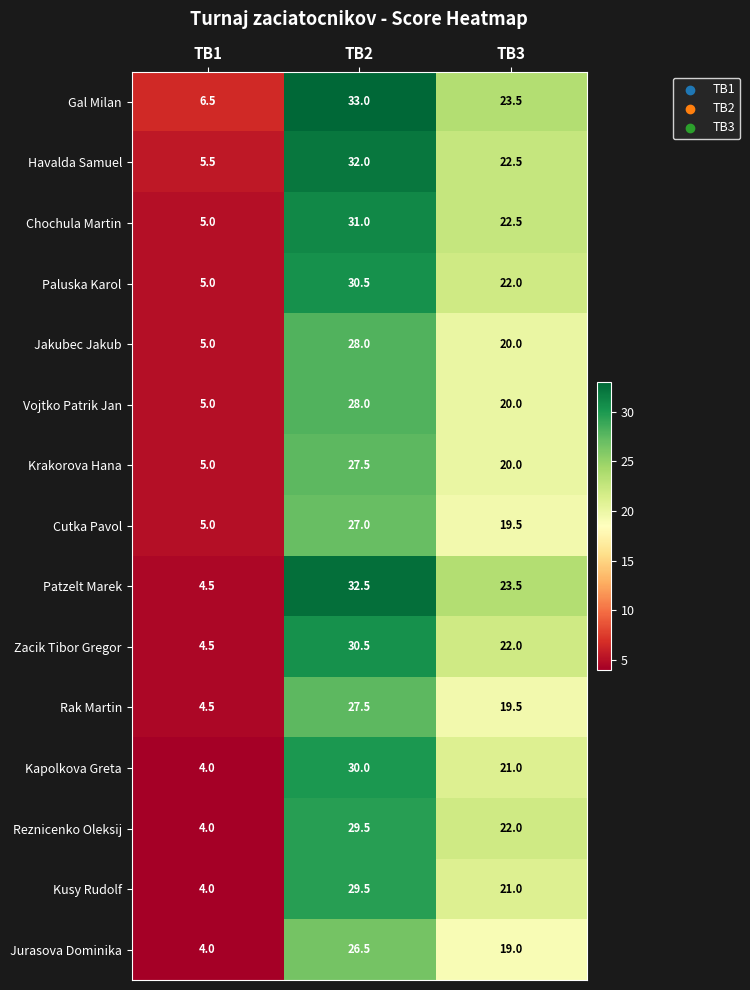

True or false: Kusy Rudolf has a value of 21.0 at TB3.

True